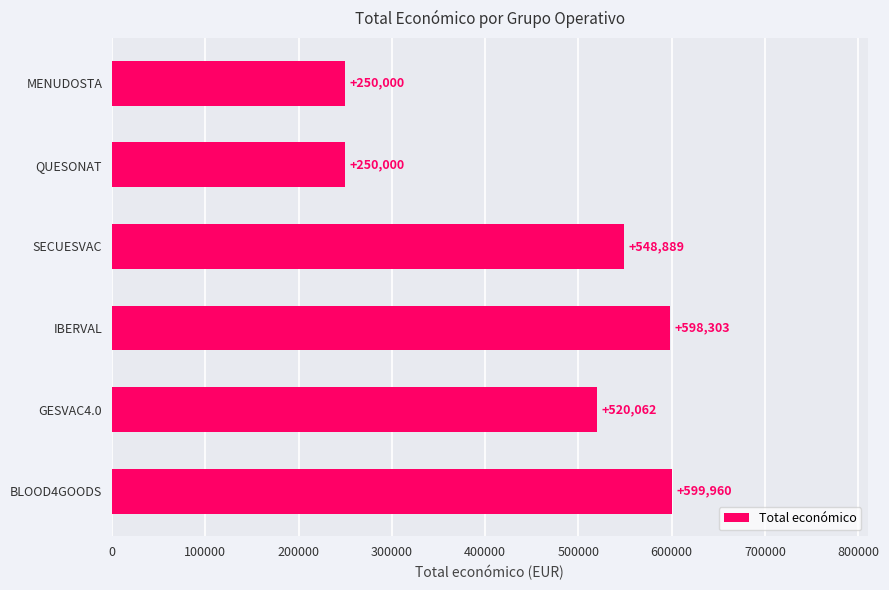

The chart shows a value of 341777 at MENUDOSTA. True or false?

False